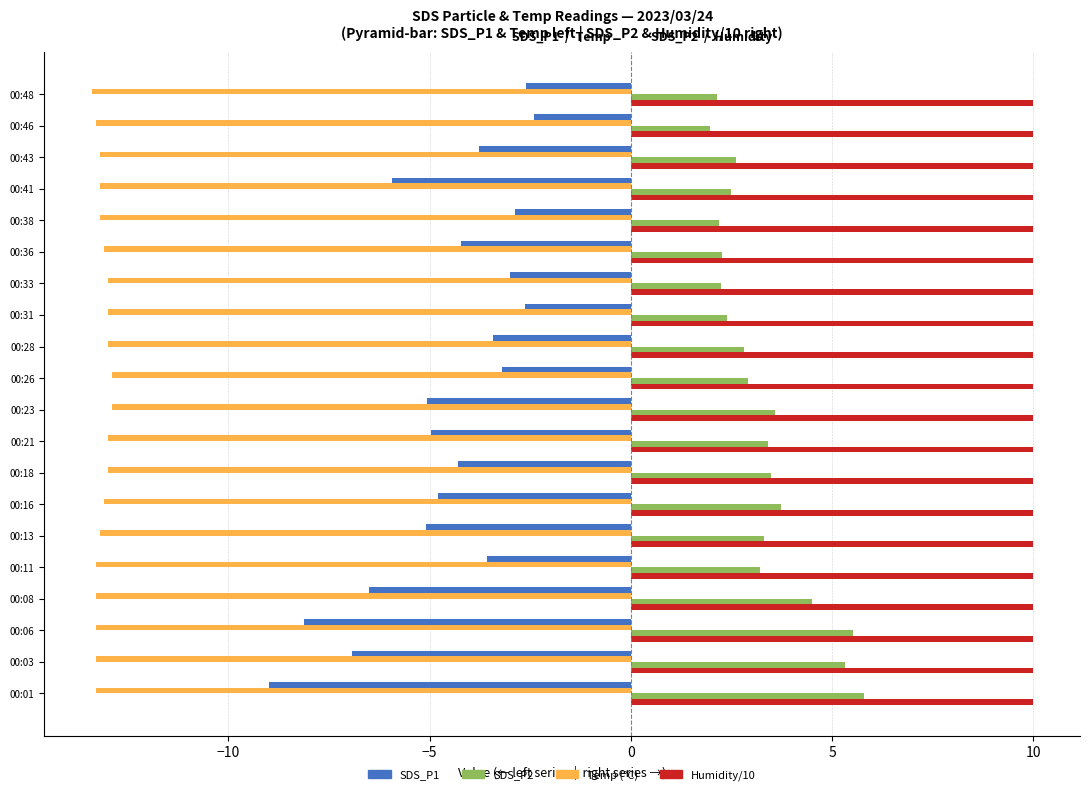

What is the total value across all series at 00:21?

-4.6